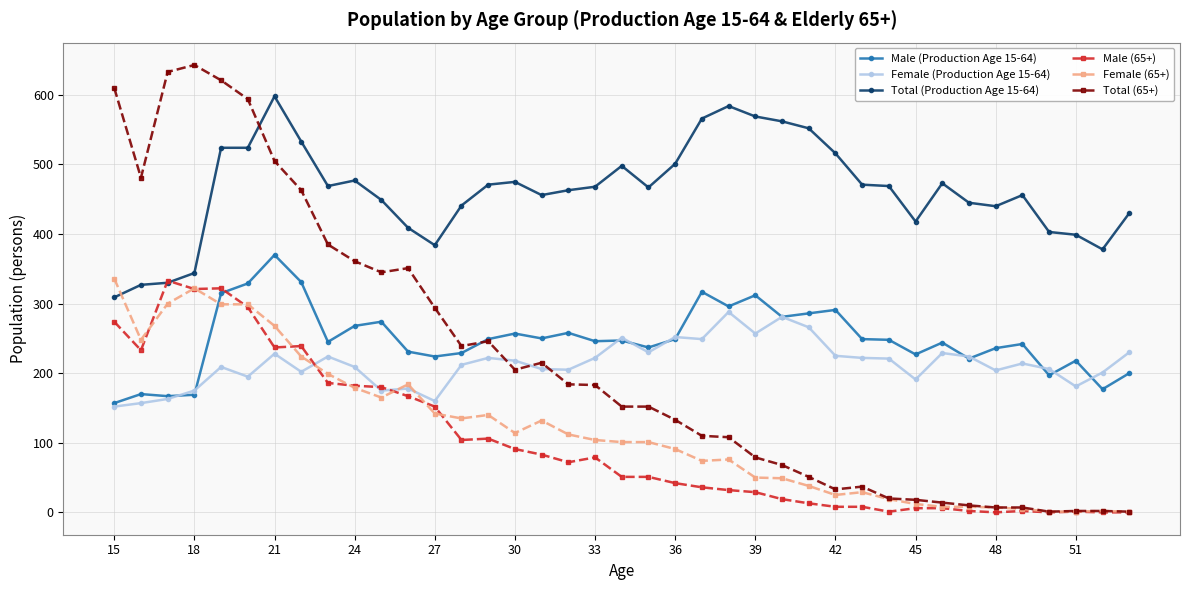

How many data points does each series have?

39